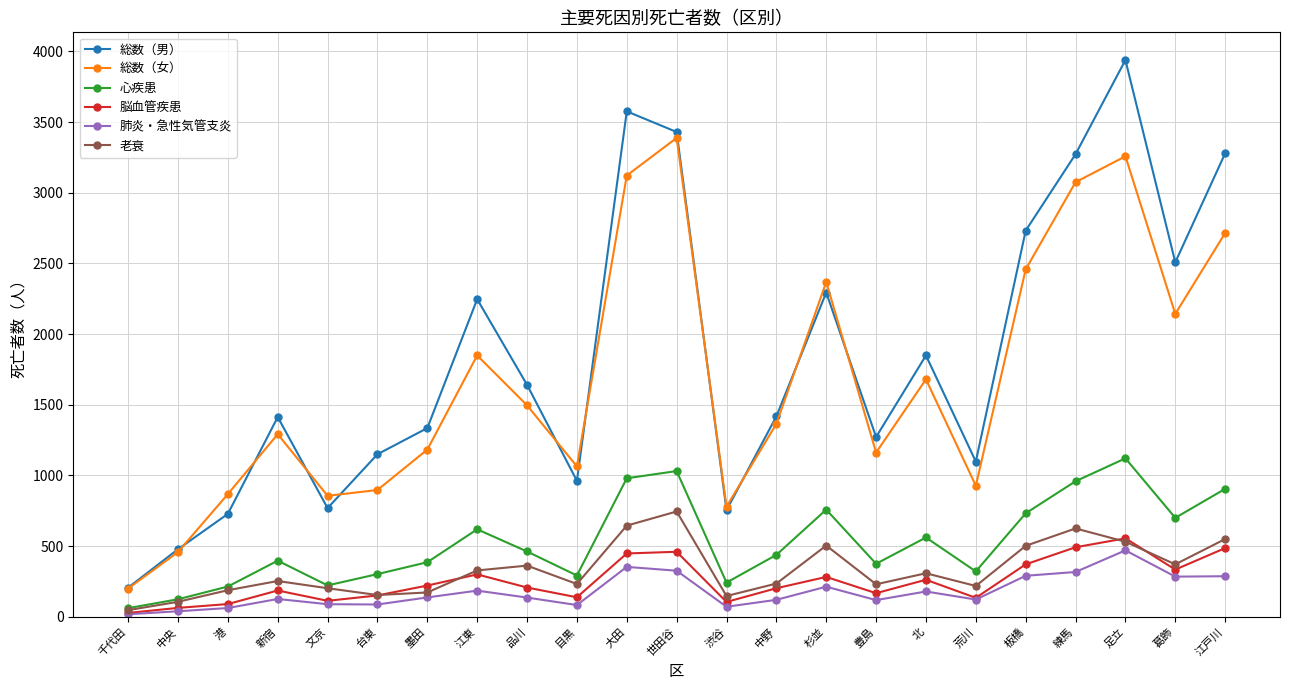

What is the highest value of the 肺炎・急性気管支炎 series?

470